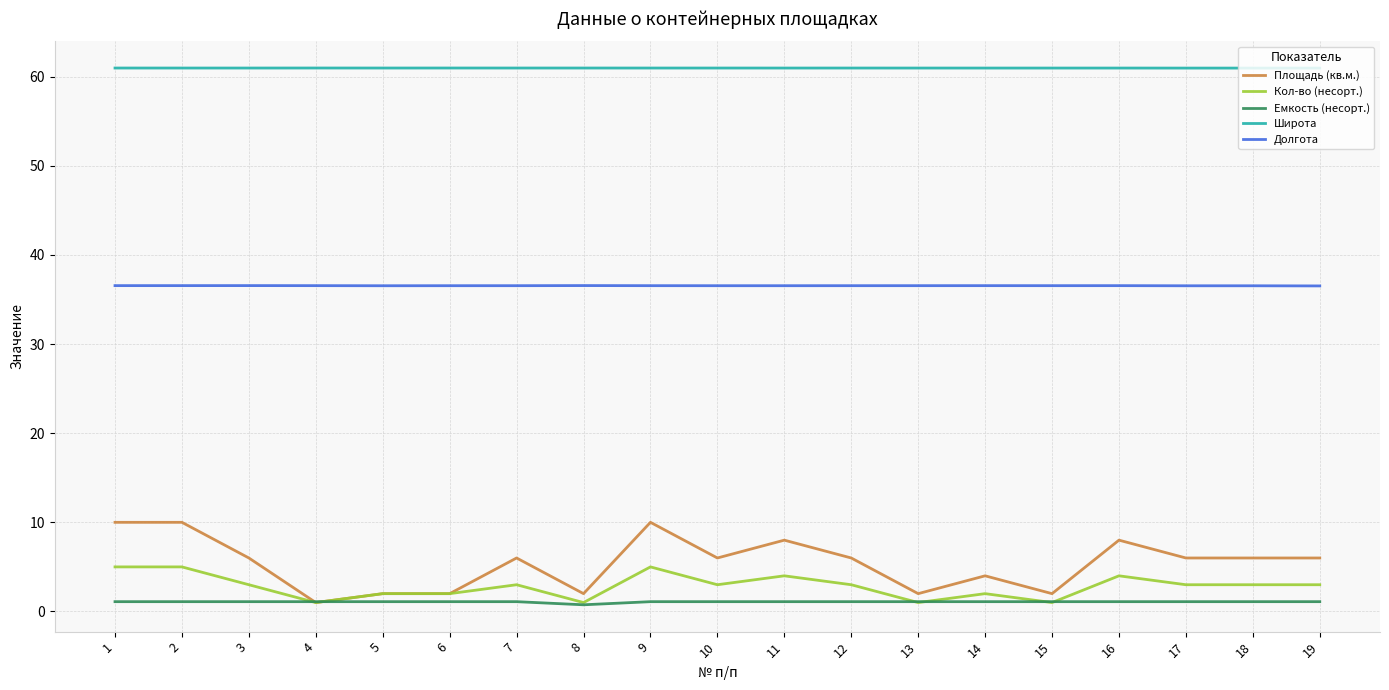

True or false: Кол-во (несорт.) has a value of 3.0 at 18.

True